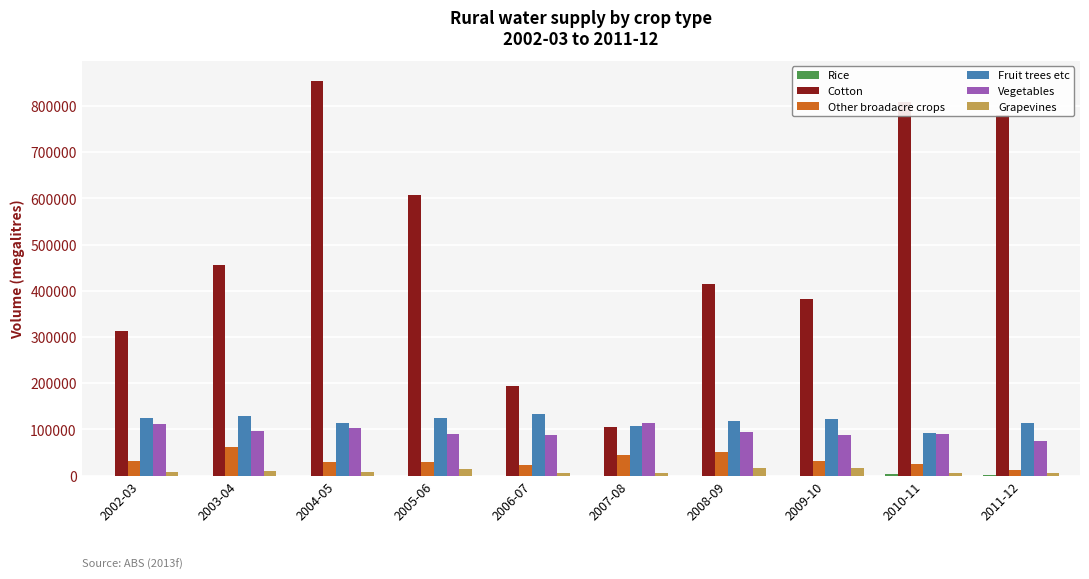

What is the difference between the Fruit trees etc values at 2011-12 and 2007-08?

6862.3